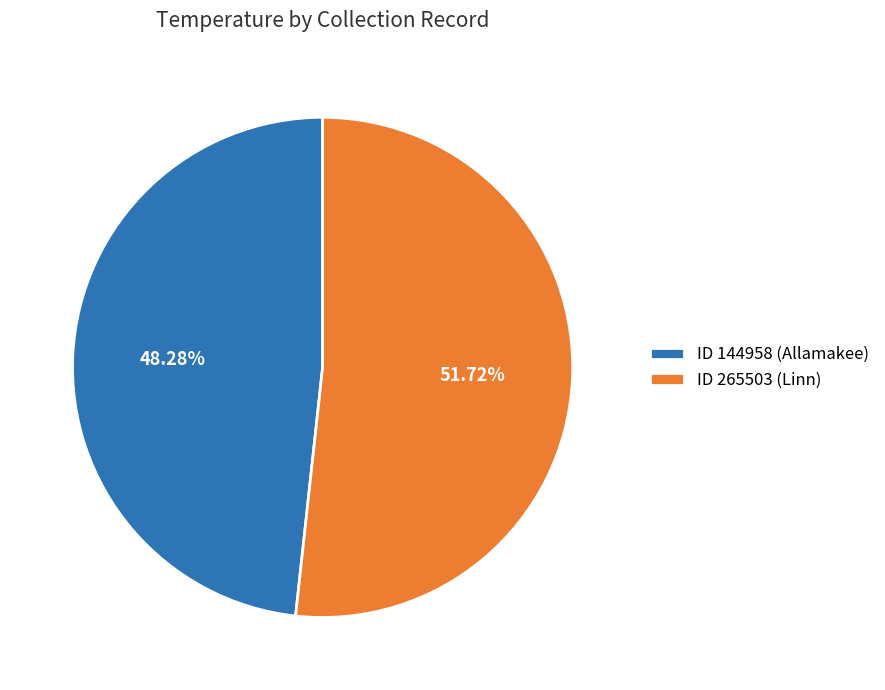

To the nearest percent, what is the difference between the ID 265503 (Linn) and ID 144958 (Allamakee) slice percentages?

3%